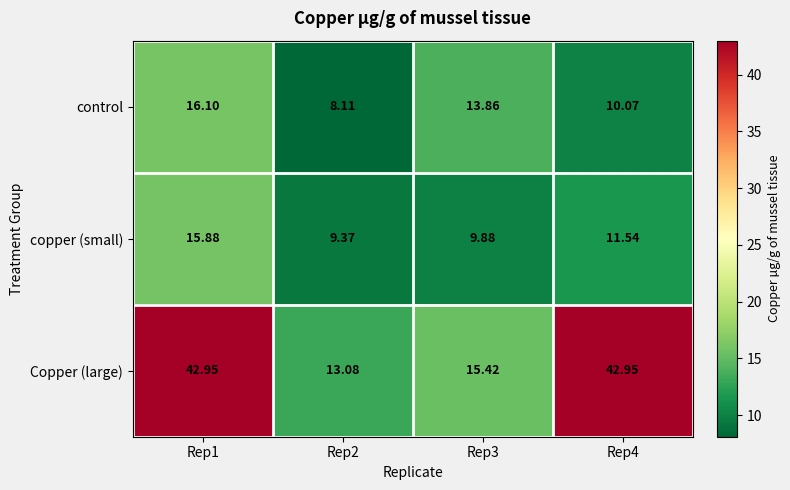

At how many categories does at least one series exceed 34?

2